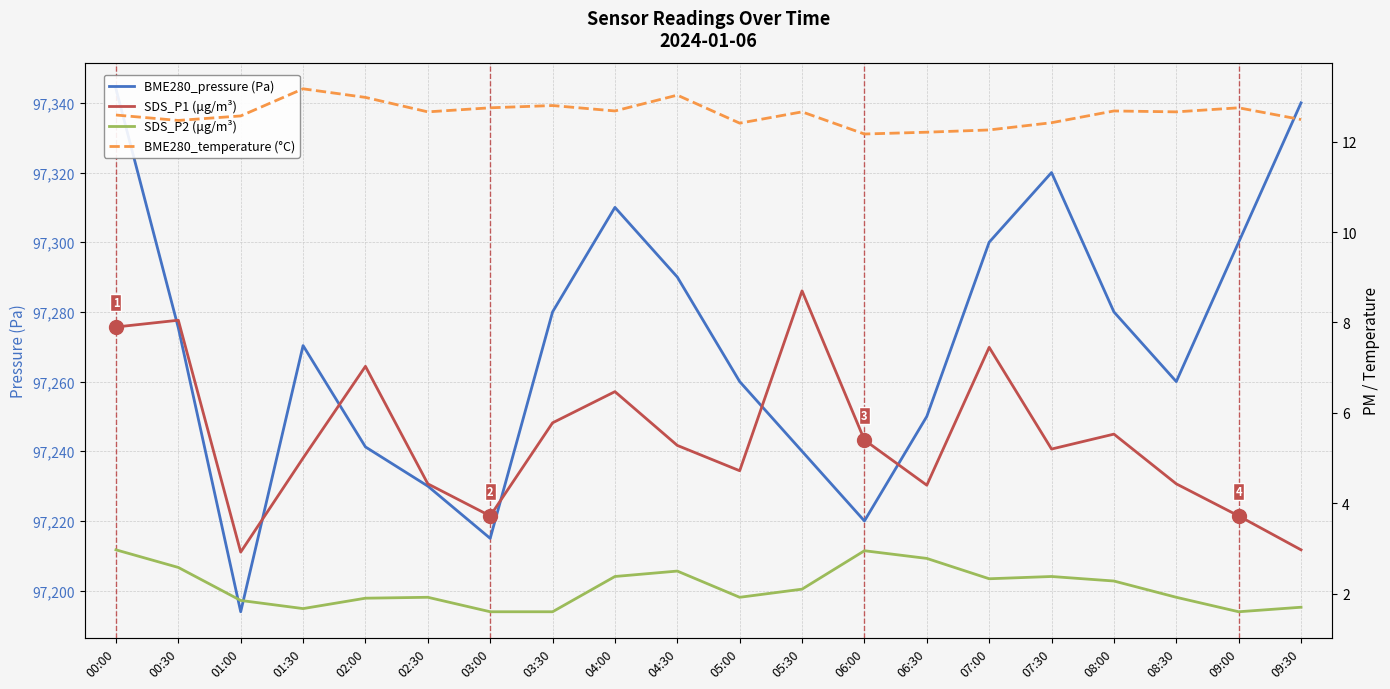

Between 01:30 and 06:30, which series saw the biggest shift?

BME280_pressure (Pa)